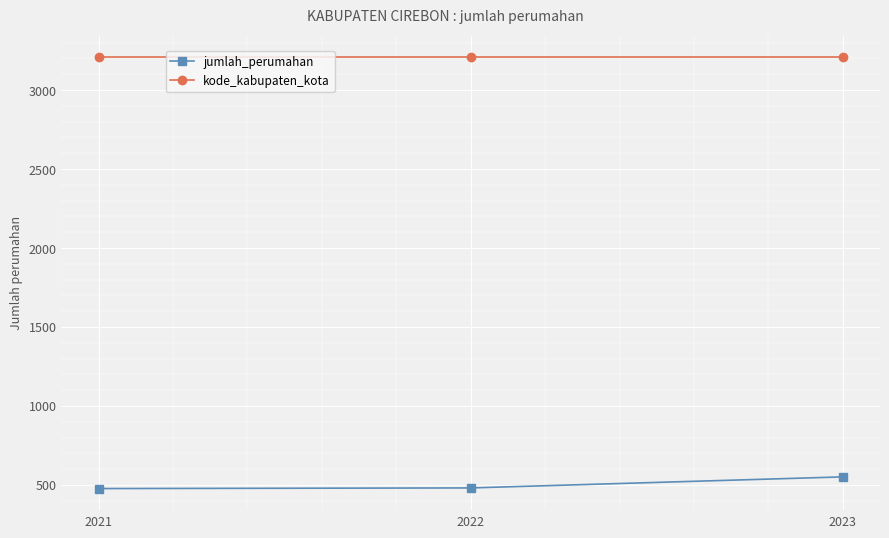

Read the jumlah_perumahan value at 2021, to the nearest 5.

475